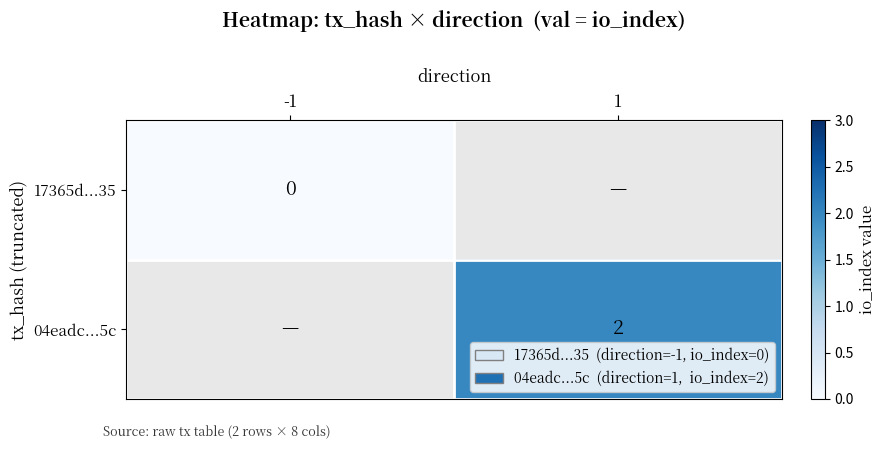

The 17365d...35 series shows 0.0 at -1. True or false?

True